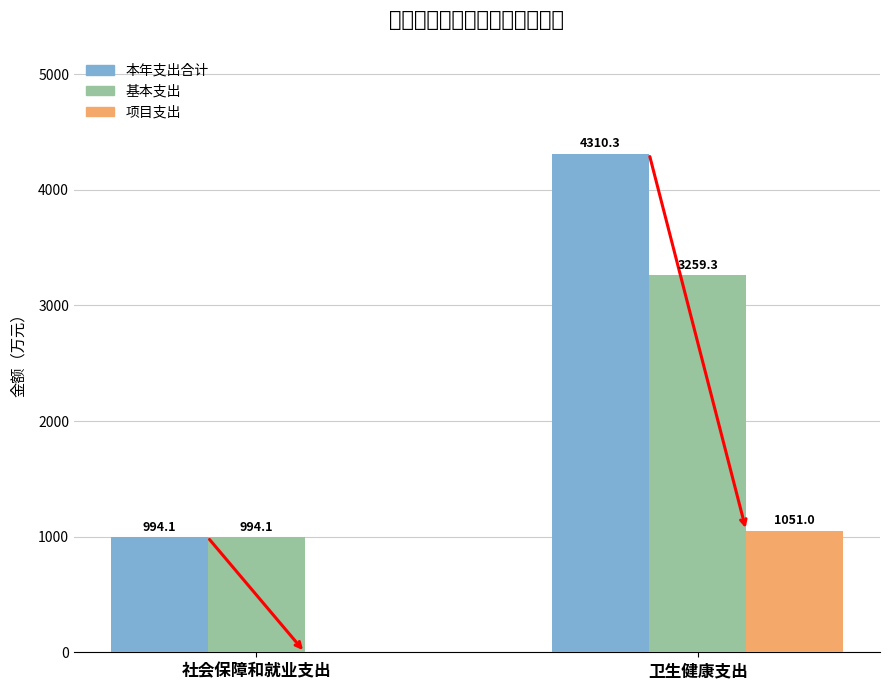

What is the greatest value displayed?

4310.3